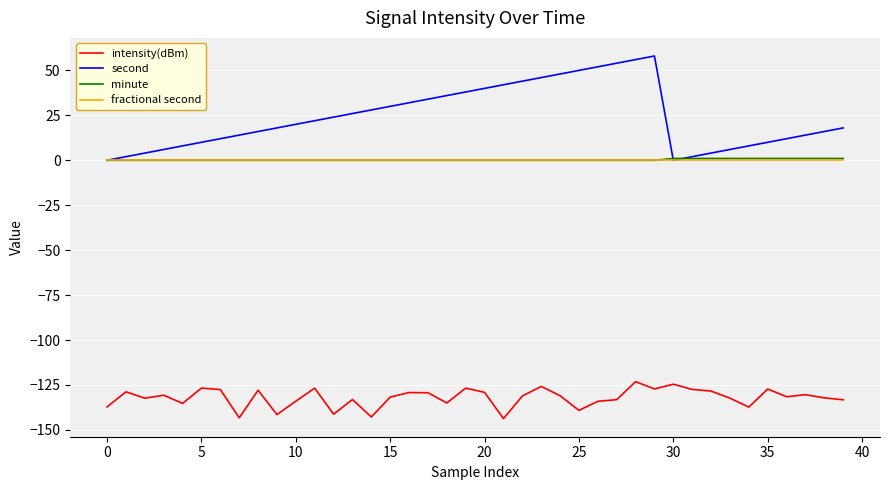

Which series has the largest total across all categories?

second